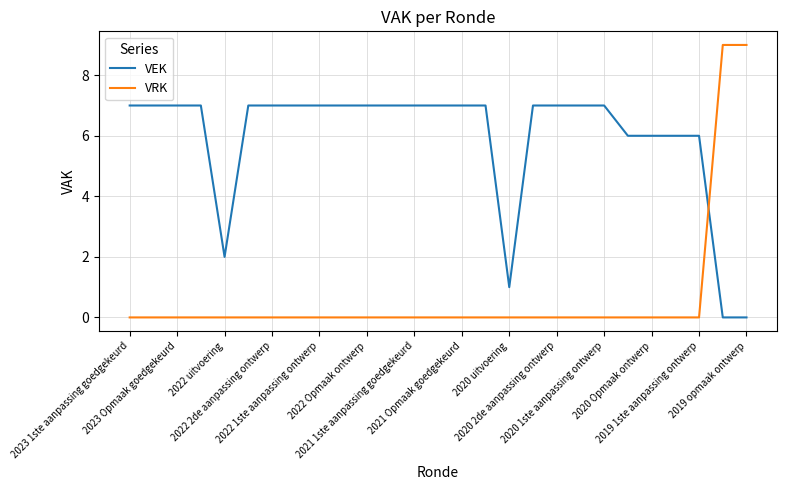

How many VEK values are between 6 and 7?

23